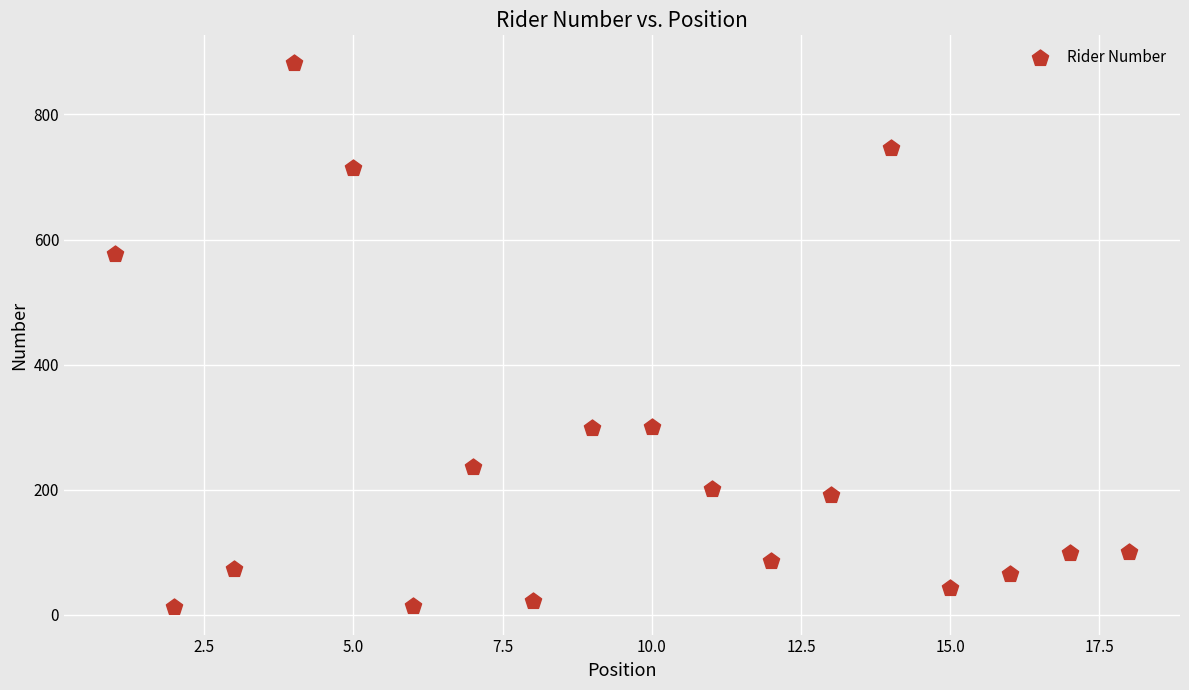

What Y value in the scatter plot is closest to 447?

577